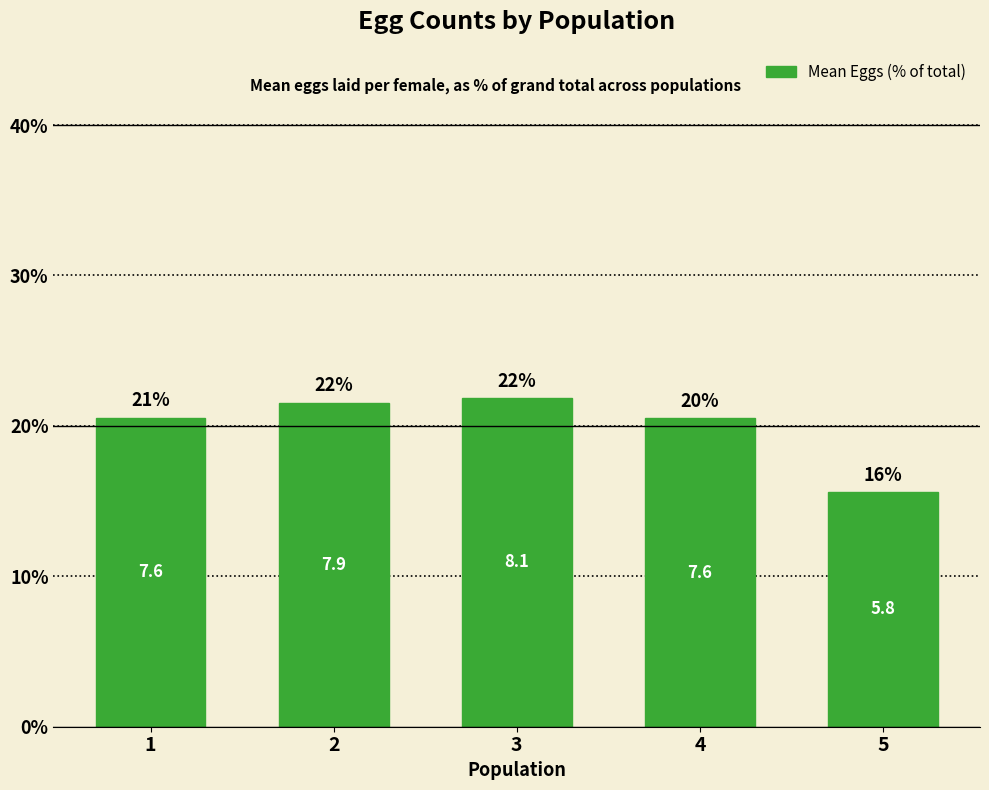

Does the chart contain any negative values?

No